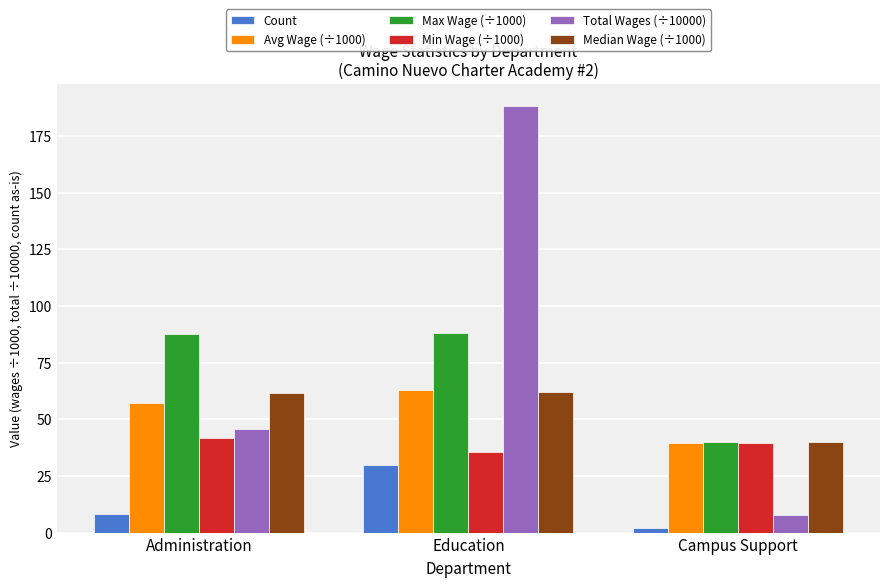

Rank the categories by Total Wages (÷10000) value from highest to lowest.

Education, Administration, Campus Support